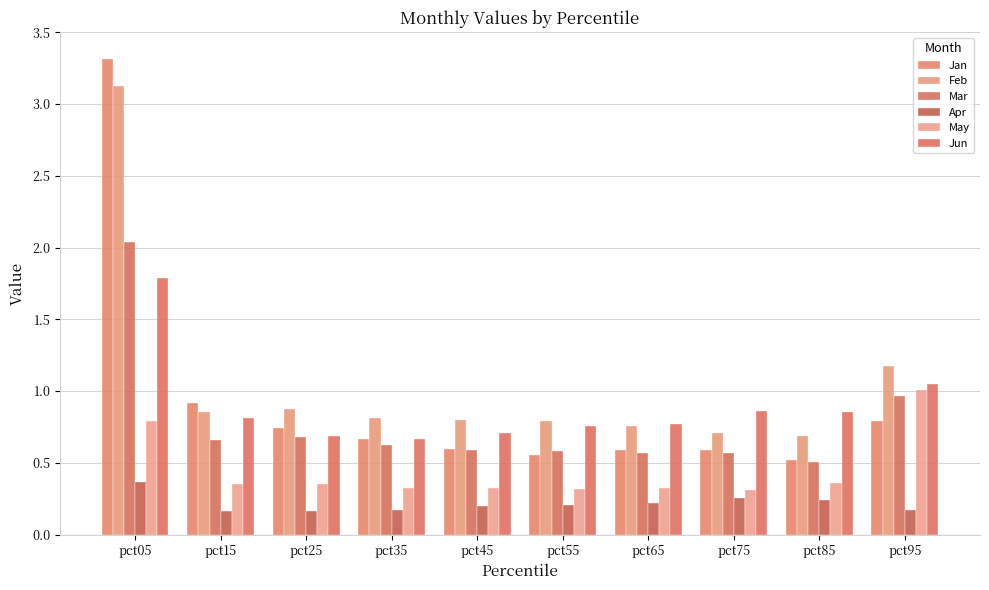

Between pct65 and pct95, which series saw the biggest shift?

May